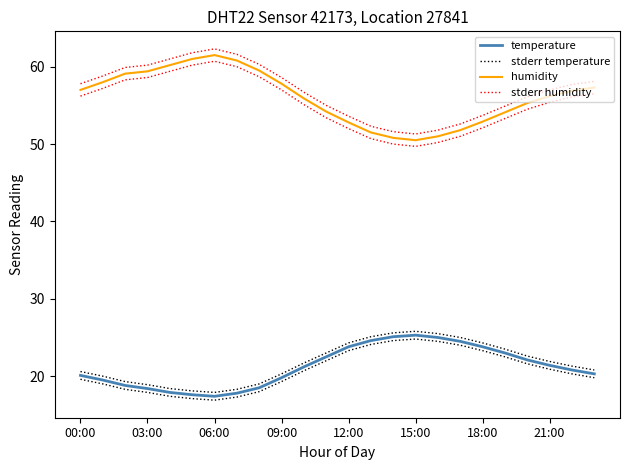

Reading right to left, what are all the values shown in this chart?

temperature: 20.3	20.8	21.4	22.1	23.0	23.8	24.5	25.0	25.3	25.1	24.6	23.8	22.5	21.2	19.8	18.5	17.8	17.4	17.6	17.9	18.4	18.8	19.5	20.1
stderr temperature: 20.8	21.3	21.9	22.6	23.5	24.3	25.0	25.5	25.8	25.6	25.1	24.3	23.0	21.7	20.3	19.0	18.3	17.9	18.1	18.4	18.9	19.3	20.0	20.6
humidity: 57.3	56.9	56.2	55.3	54.1	52.9	51.8	51.0	50.5	50.8	51.5	52.8	54.2	55.9	57.8	59.5	60.8	61.5	61.0	60.2	59.4	59.1	58.0	57.0
stderr humidity: 58.1	57.7	57.0	56.1	54.9	53.7	52.6	51.8	51.3	51.6	52.3	53.6	55.0	56.7	58.6	60.3	61.6	62.3	61.8	61.0	60.2	59.9	58.8	57.8